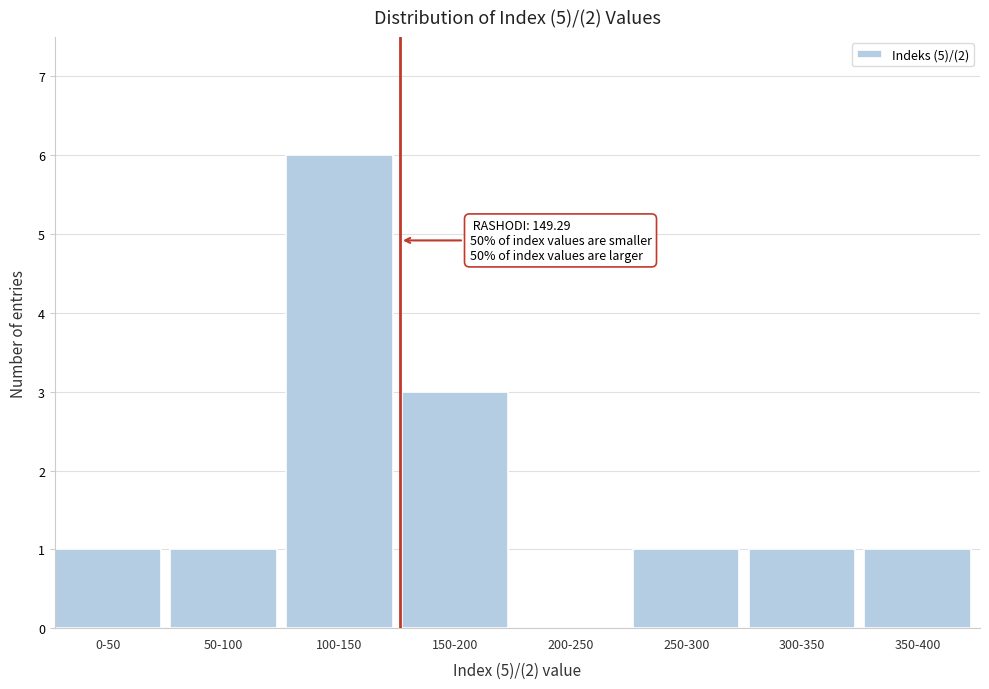

Reading left to right, what are all the values shown in this chart?

0-50=1	50-100=1	100-150=6	150-200=3	200-250=0	250-300=1	300-350=1	350-400=1